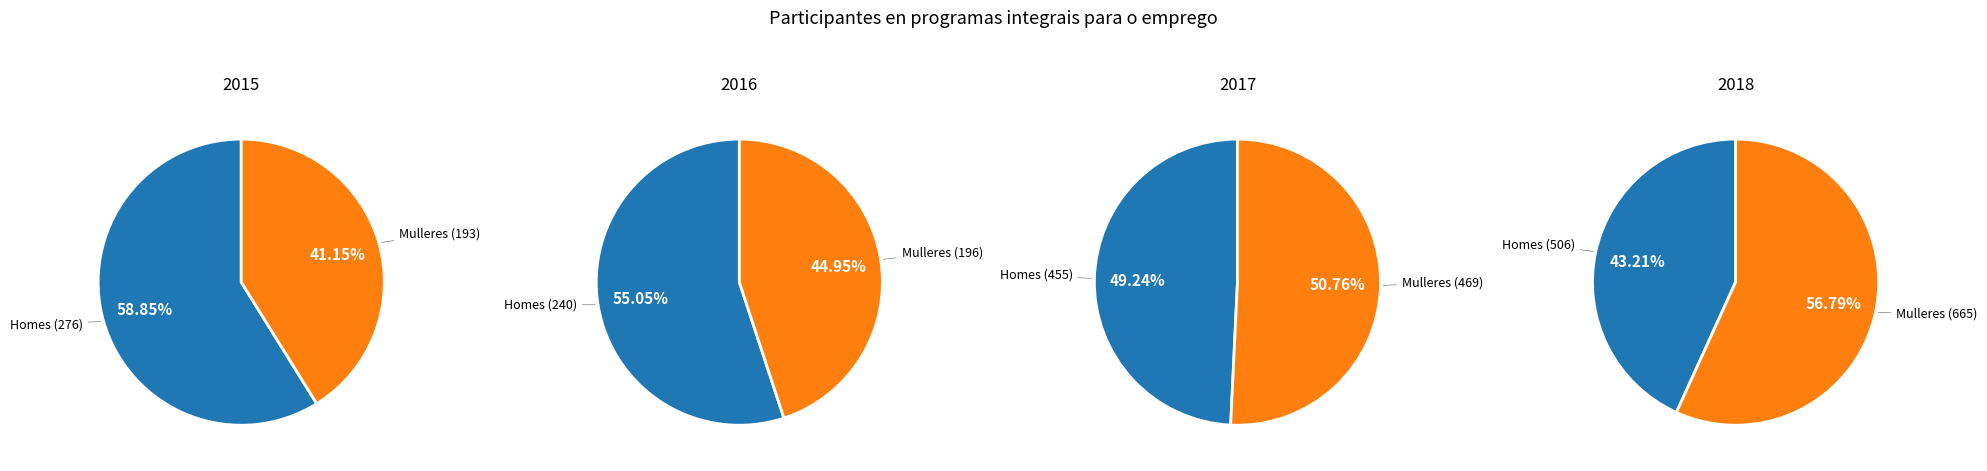

Rank the series at 2015 from highest to lowest value.

Homes, Mulleres